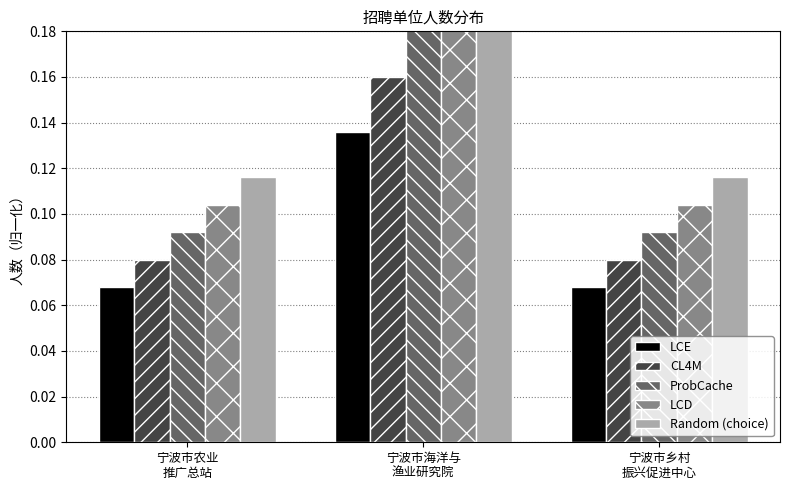

Are the bars horizontal?

No